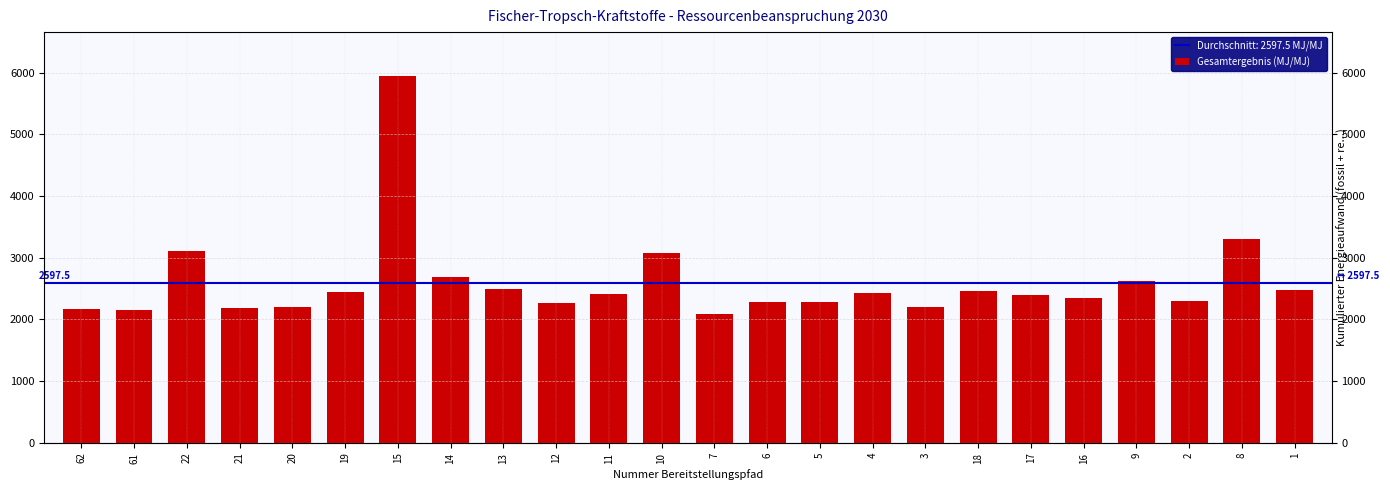

What is the maximum value shown in the chart?

5943.9